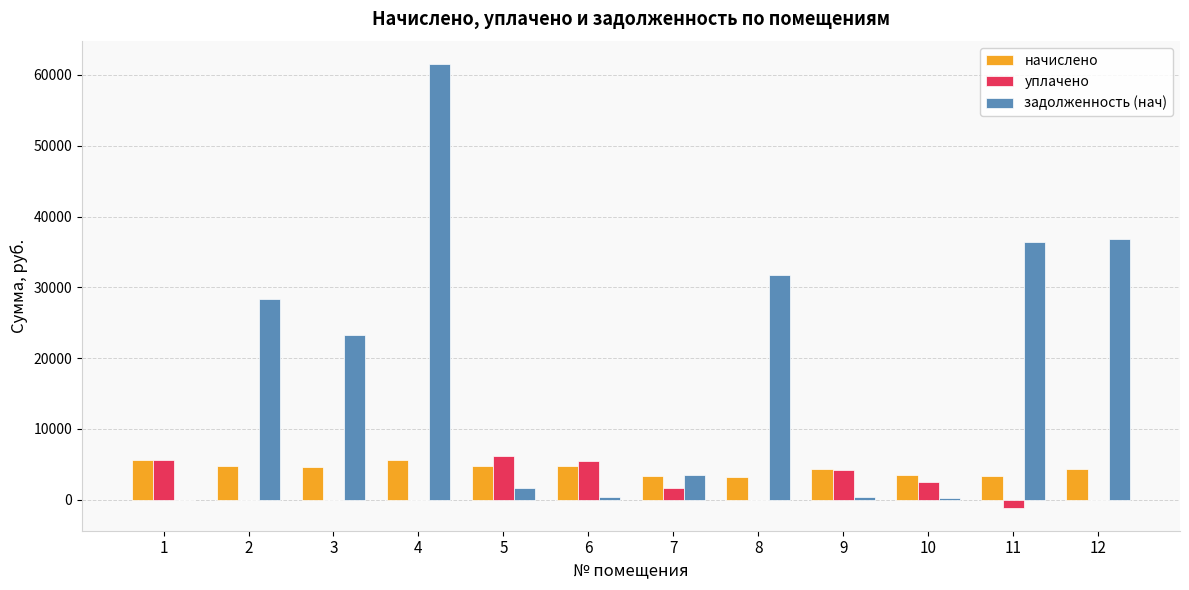

What is the sum of all задолженность (нач) values?

224434.1